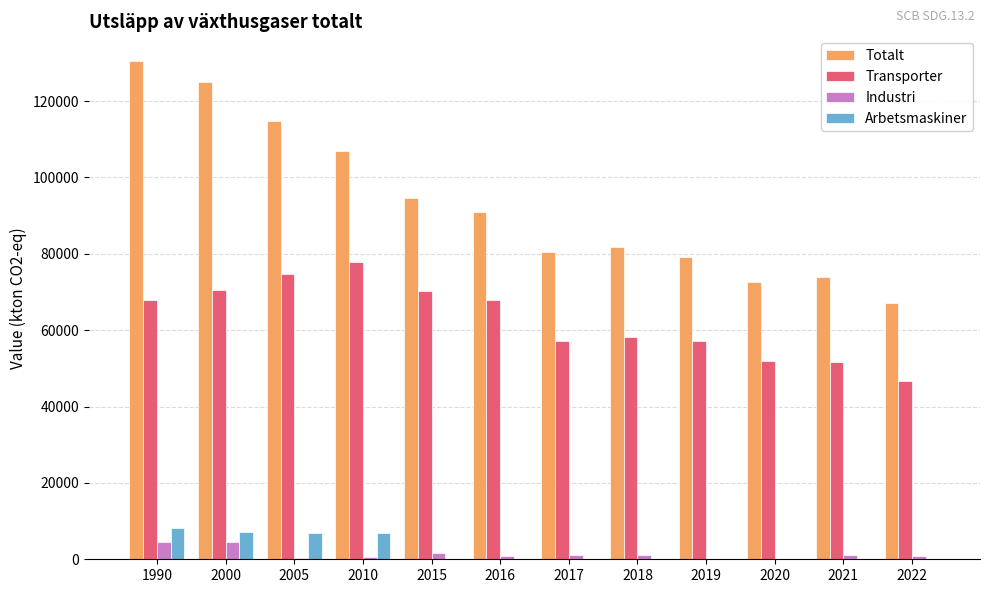

Which series changed the most between 2000 and 2021?

Totalt